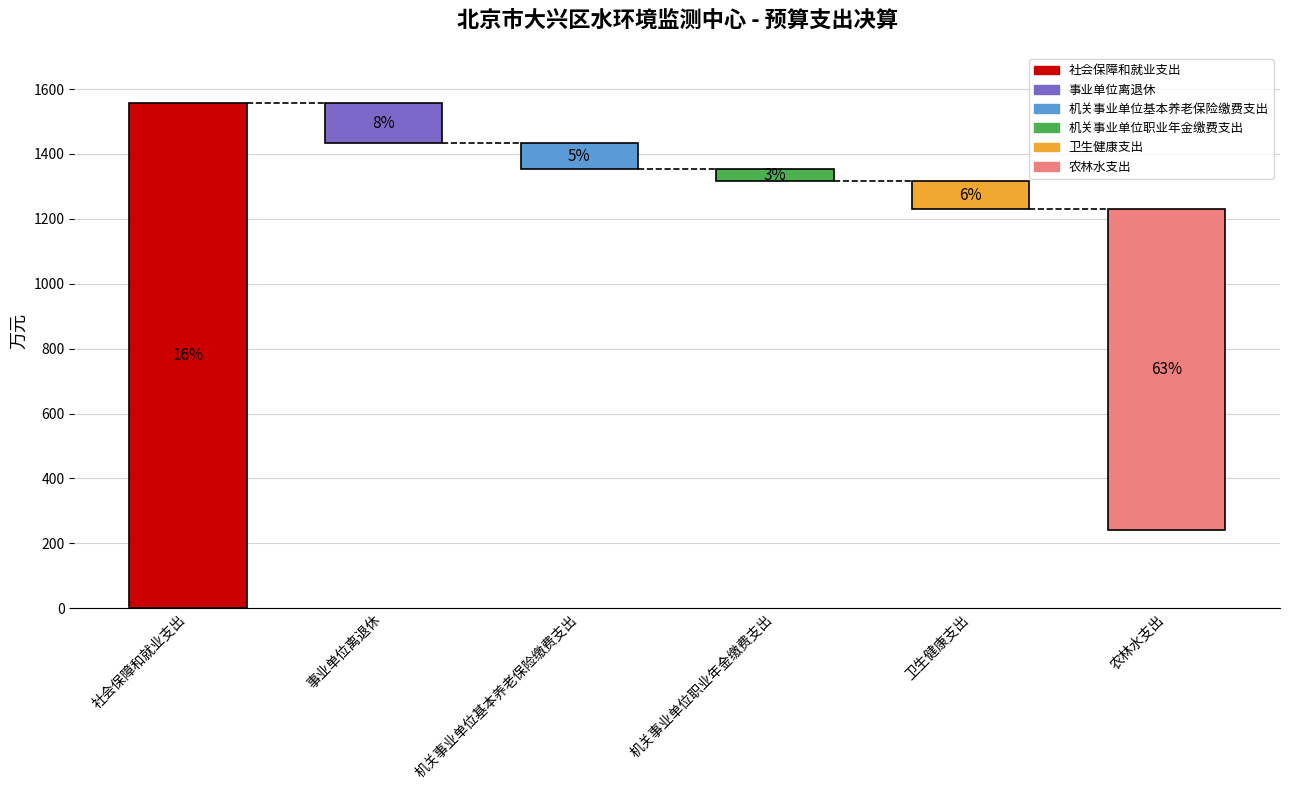

List the labels in order of value, smallest first.

机关事业单位职业年金缴费支出, 机关事业单位基本养老保险缴费支出, 卫生健康支出, 事业单位离退休, 社会保障和就业支出, 农林水支出